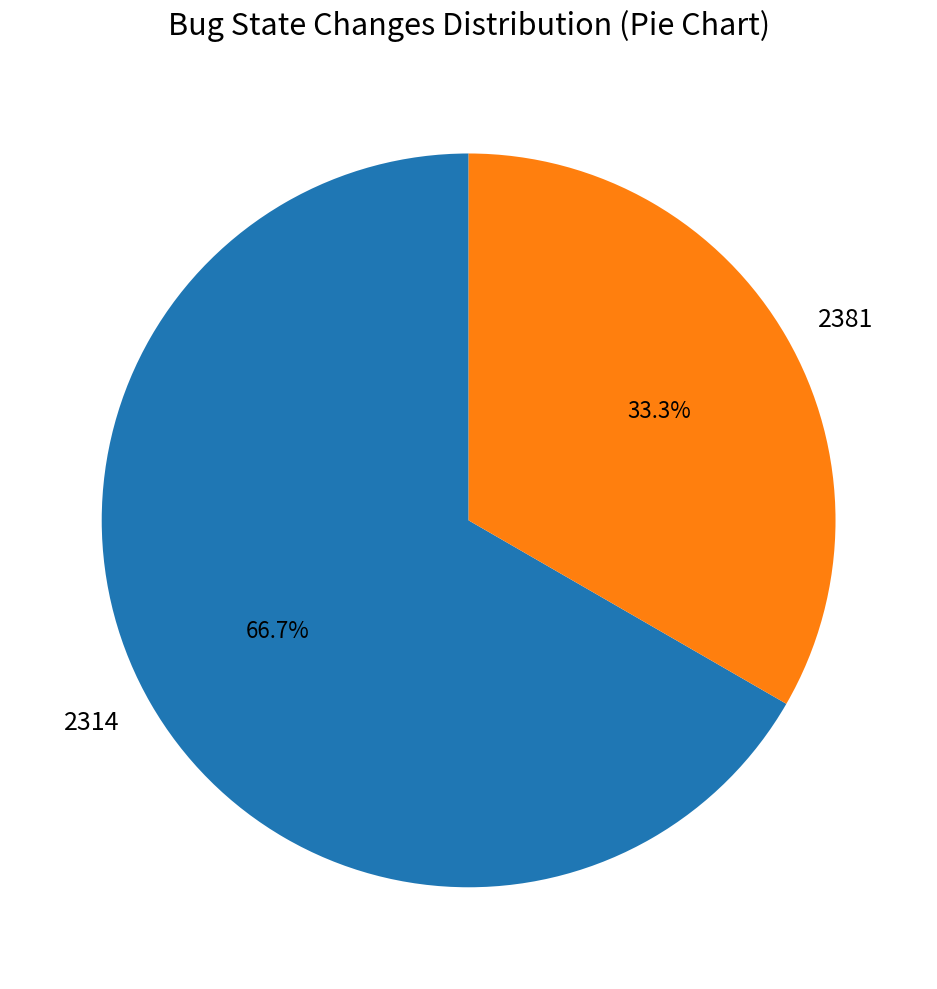

True or false: 2314 accounts for 67% of the total.

True